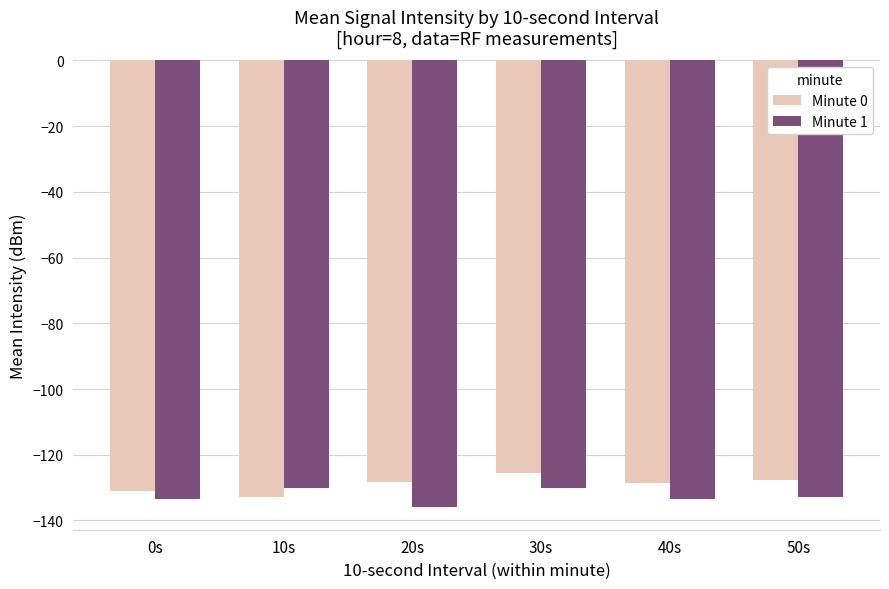

What is the approximate value of Minute 1 at 30s?

-130.2